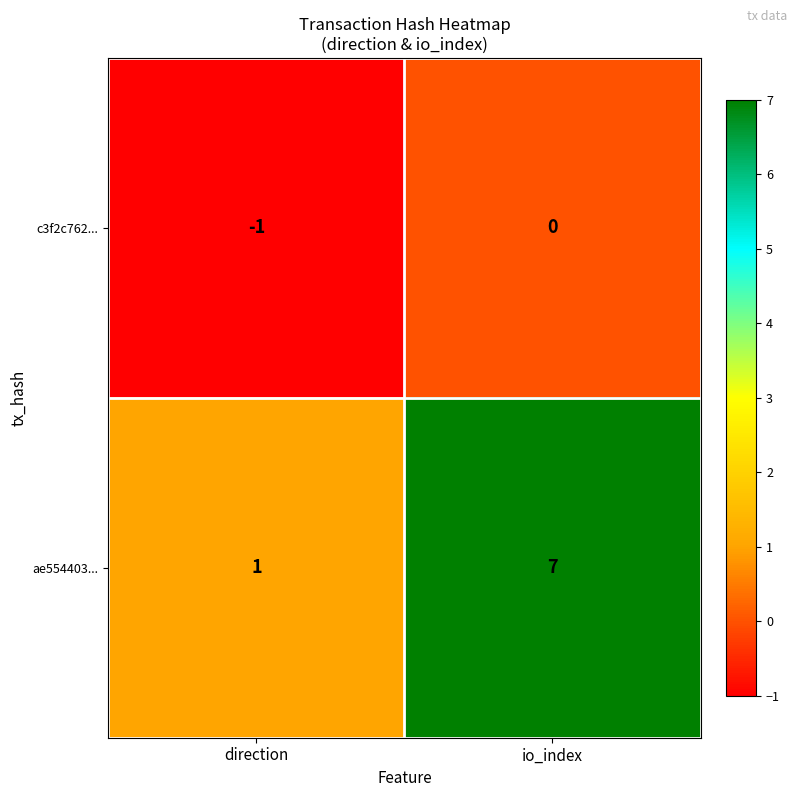

What is the highest value of the ae554403... series?

7